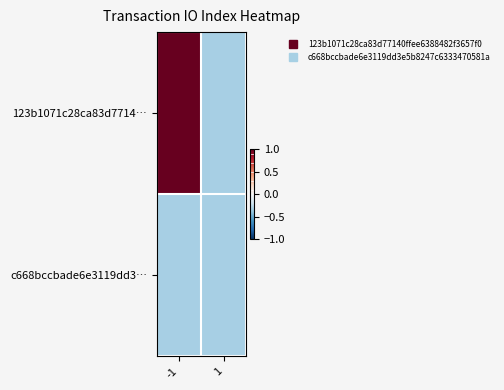

Reading left to right, extract all data points from this chart.

123b1071c28ca83d7714…: -1=1.0	1=-0.3
c668bccbade6e3119dd3…: -1=-0.3	1=-0.3